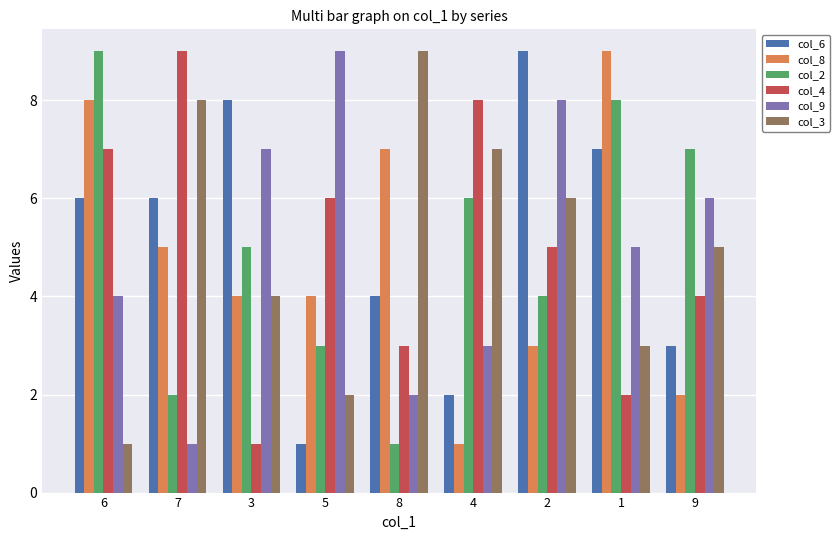

Which series has the largest total across all categories?

col_6